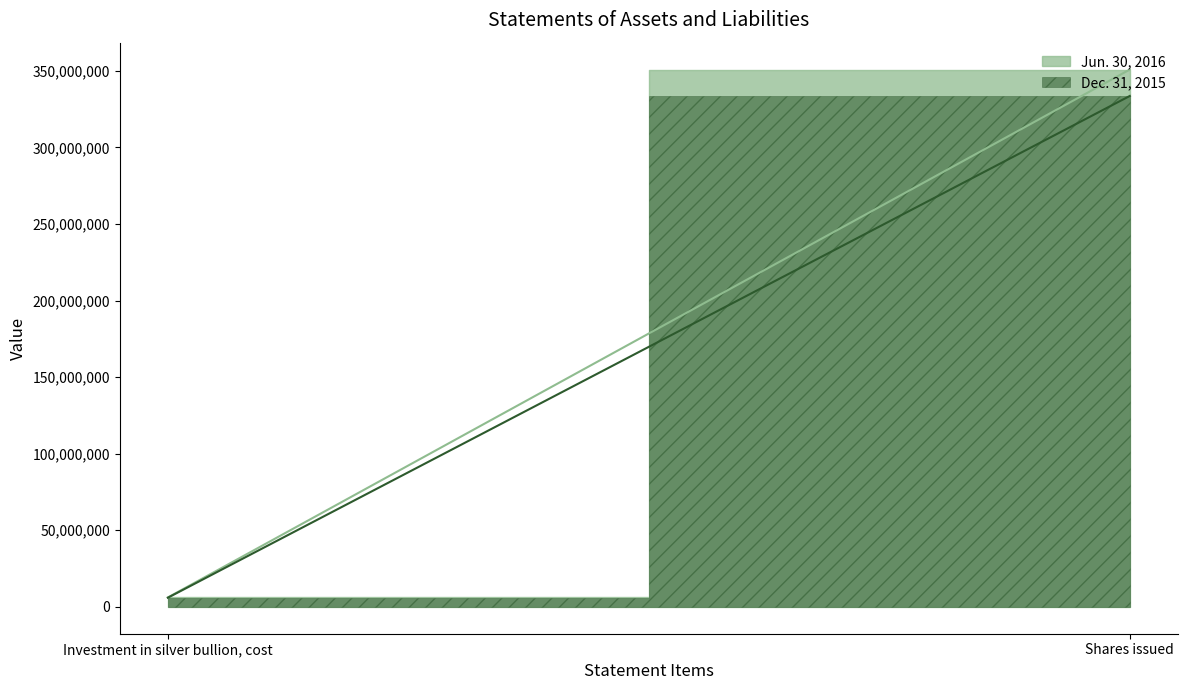

The Jun. 30, 2016 series shows 6140793 at Investment in silver bullion, cost. True or false?

True